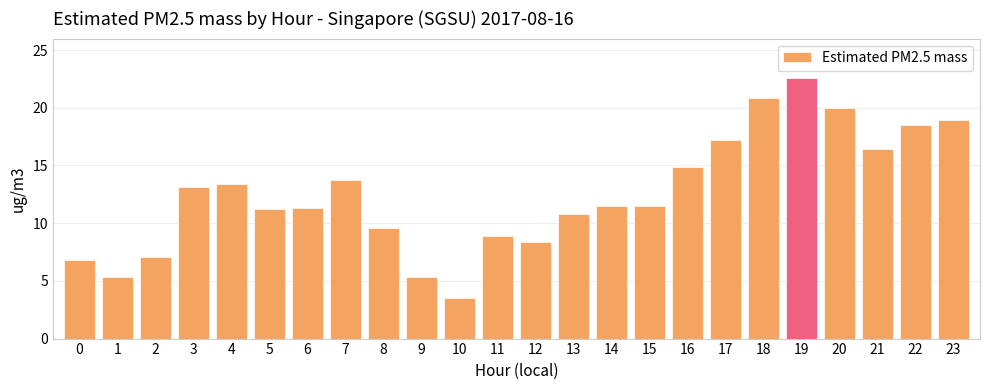

Approximately how many times larger is the value at 15 compared to 13?

1.1